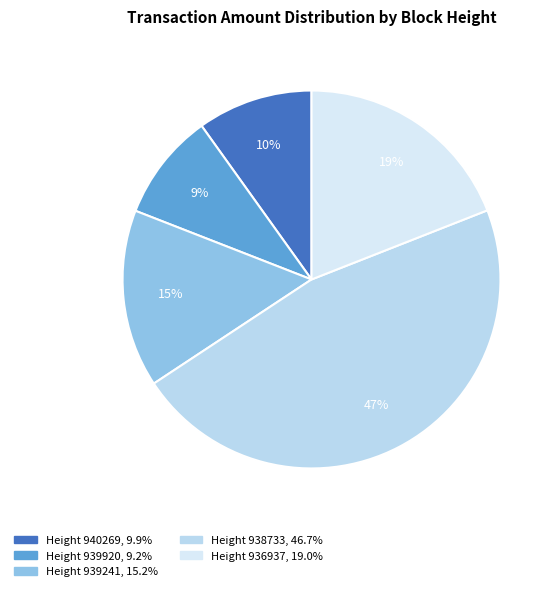

Rank the categories by value from highest to lowest.

938733, 936937, 939241, 940269, 939920